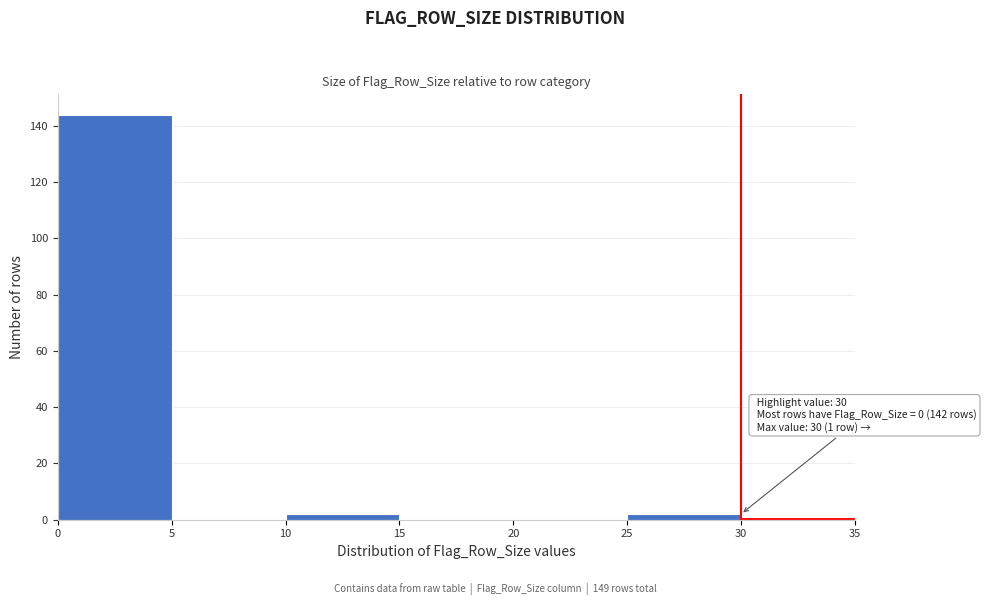

Over which range of the x-axis is the bar tallest?

0 to 5